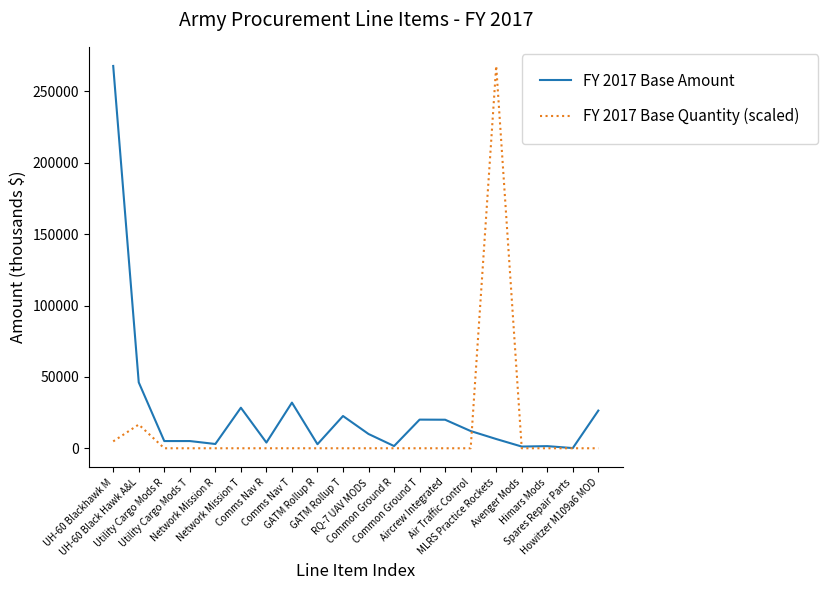

What is the maximum value shown in the chart?

267850.0